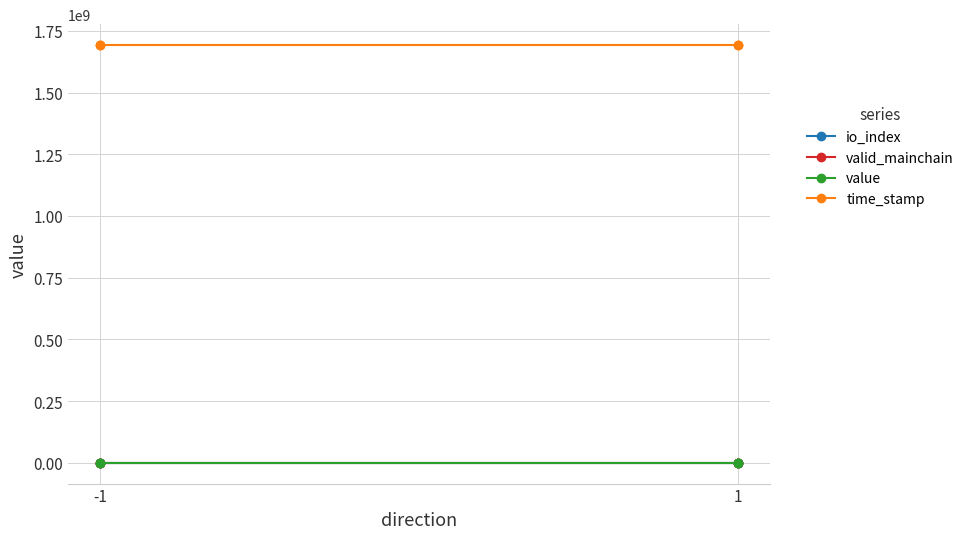

The time_stamp series shows 1692393378.0 at 1. True or false?

True